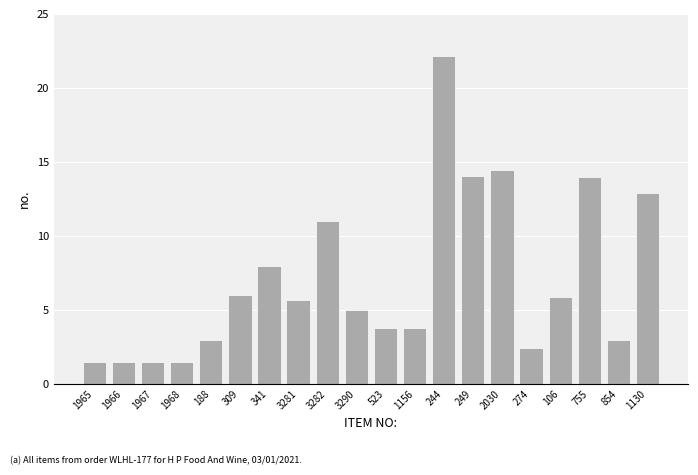

What is the ratio of the value at 1156 to the value at 854?

1.3